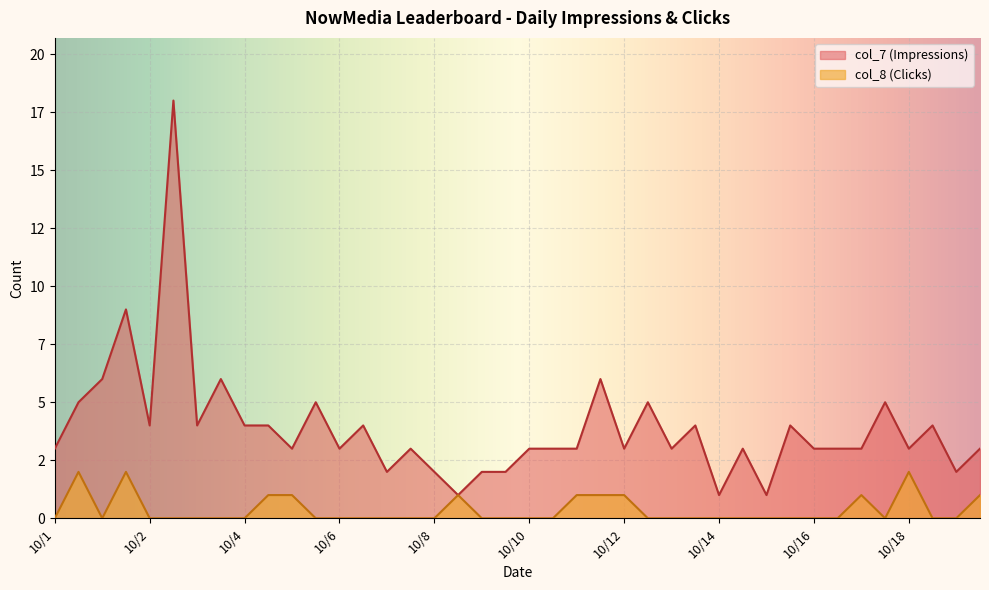

What is the value of the col_7 point at the 1st from the left?

3